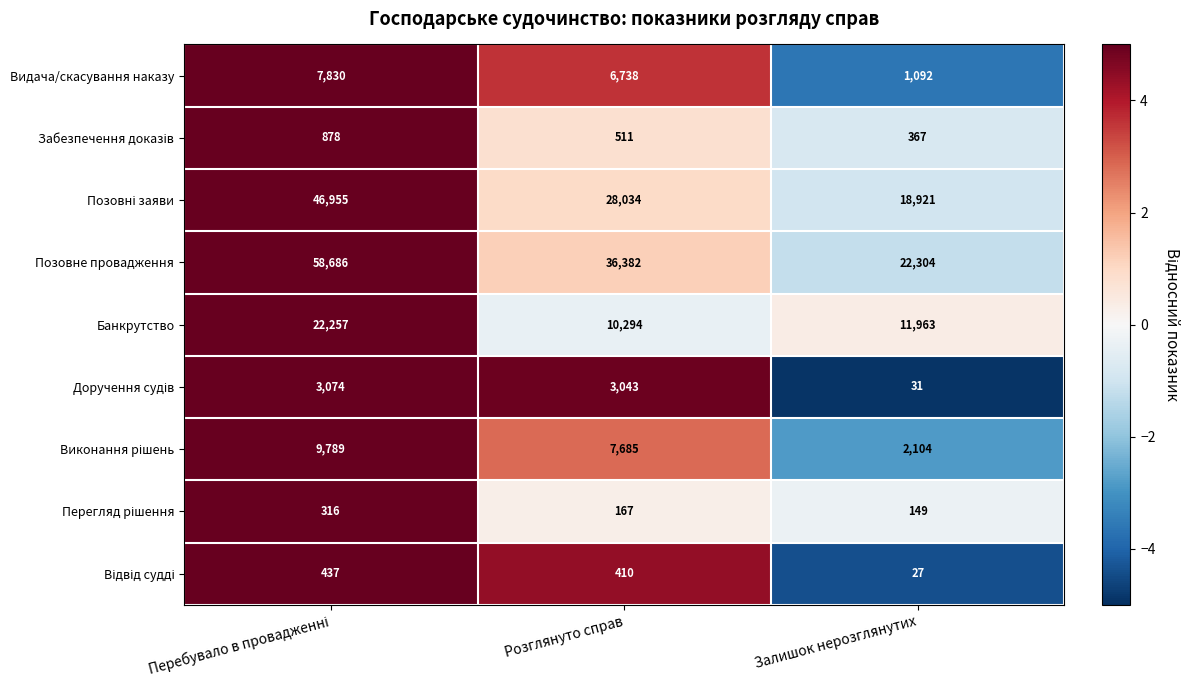

At how many categories does at least one series exceed 10829?

3